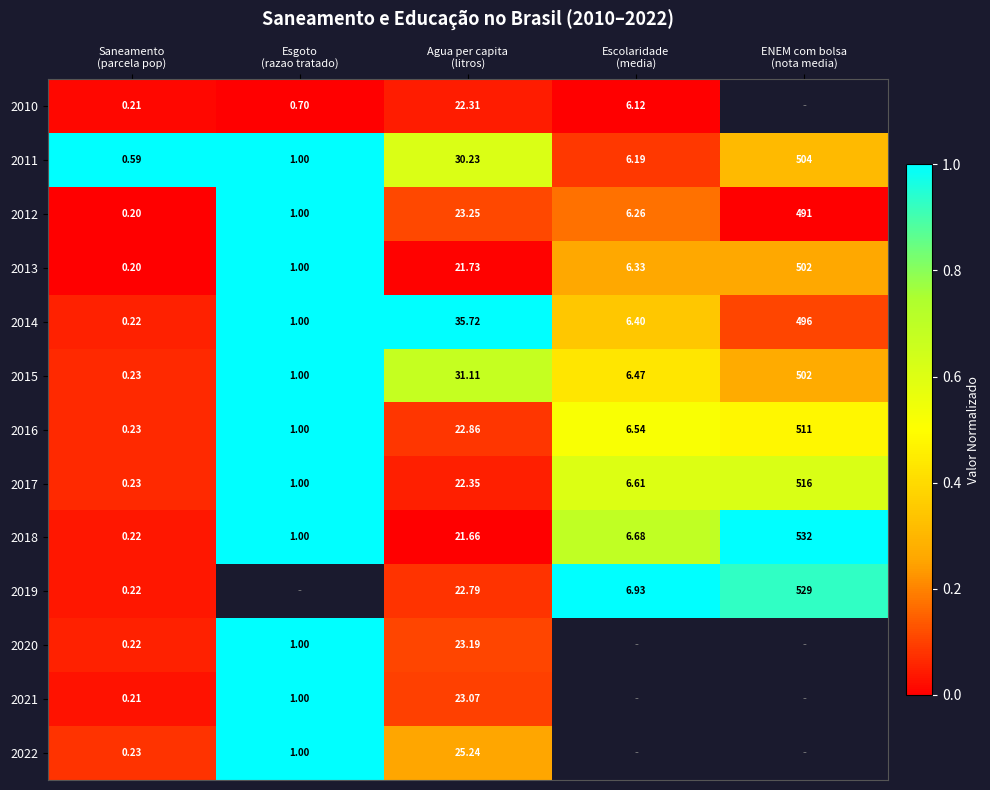

How many data points in 2013 are less than 6?

2